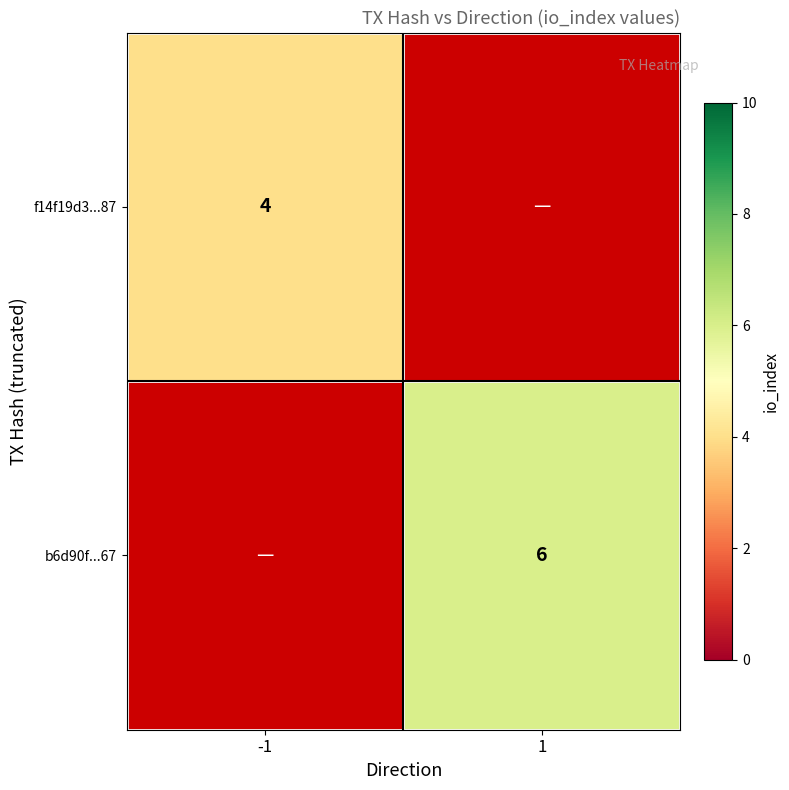

True or false: b6d90f...67 has a value of 6 at 1.

True